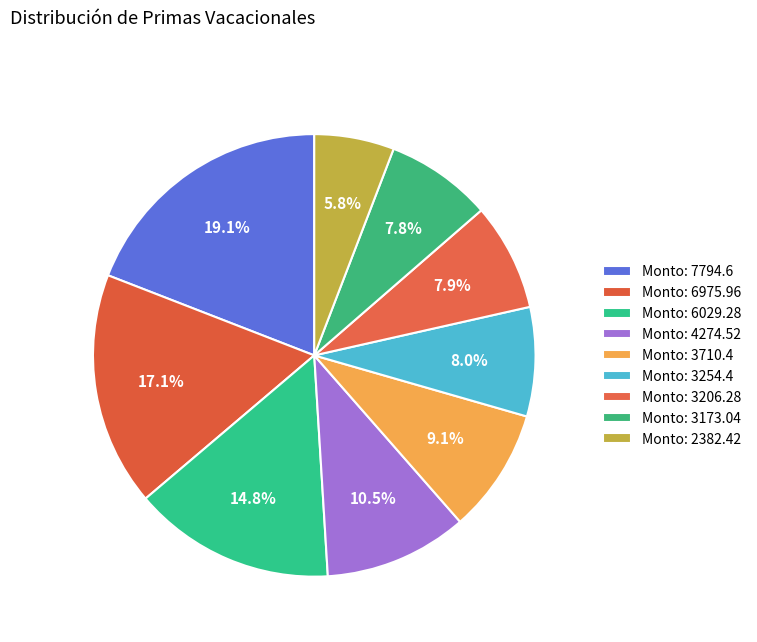

How many slices are in this pie chart?

9